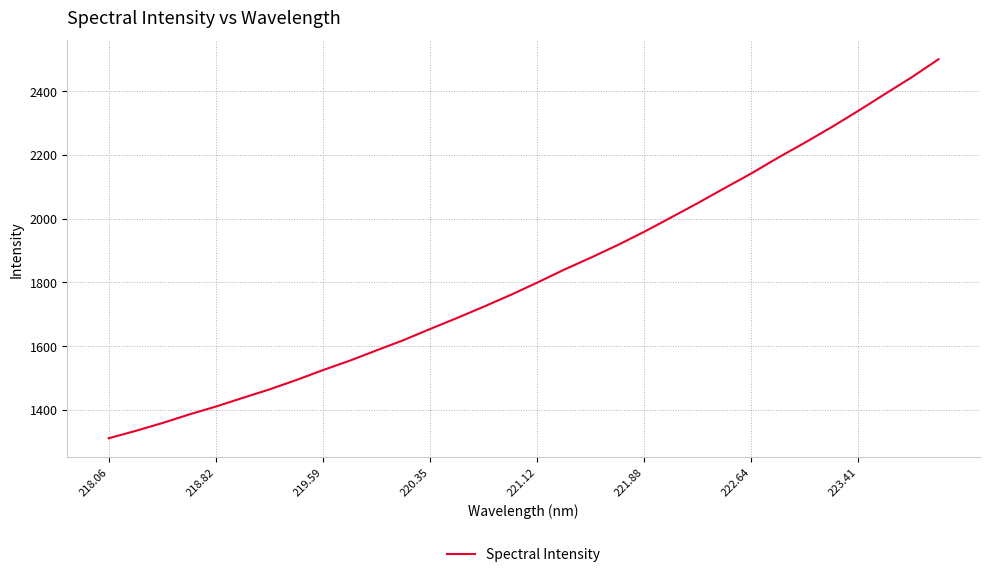

What is the difference between the maximum and minimum values?

1188.9